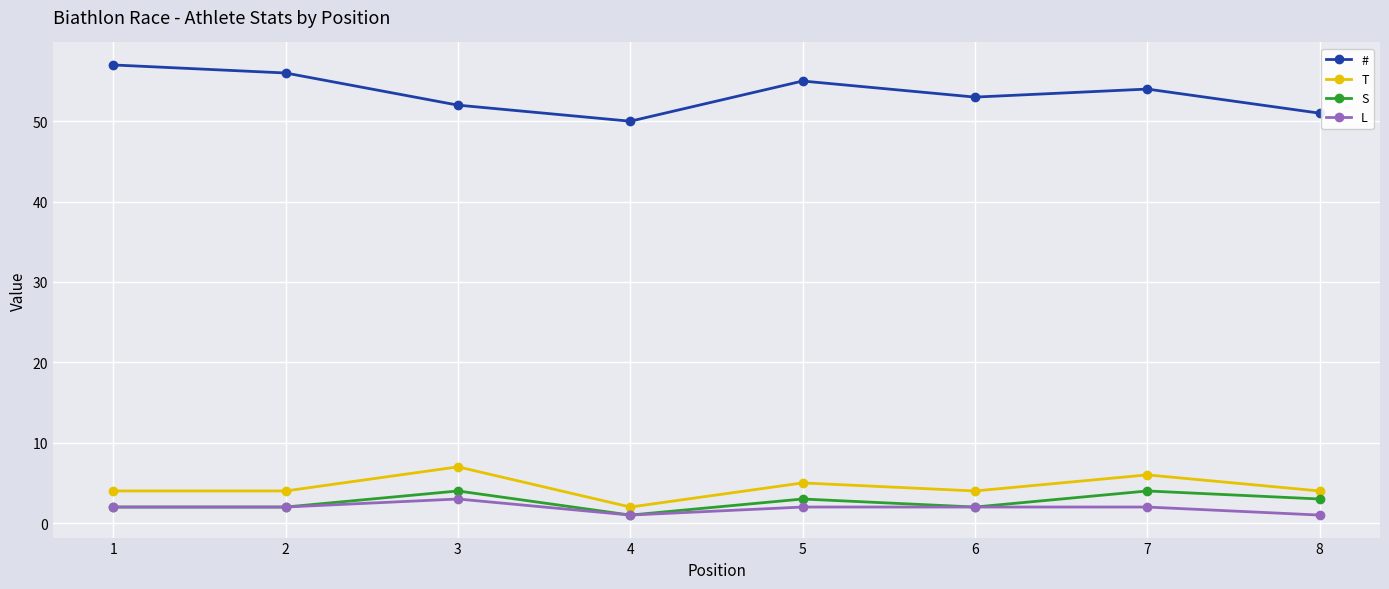

Which series has the largest range (max minus min)?

#